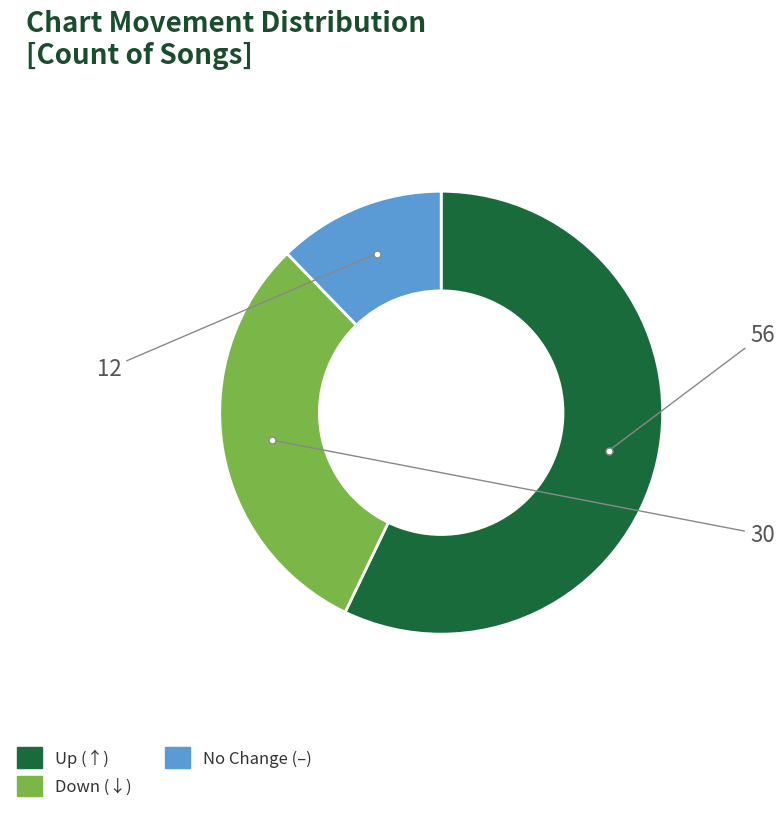

Is there any slice that represents more than half of the pie?

Yes